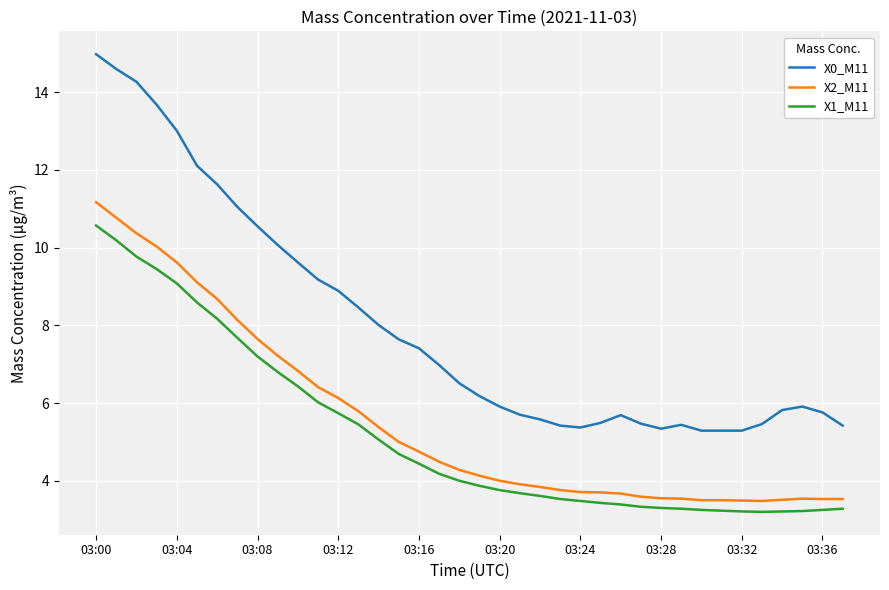

What is the sum of all X2_M11 values?

211.3